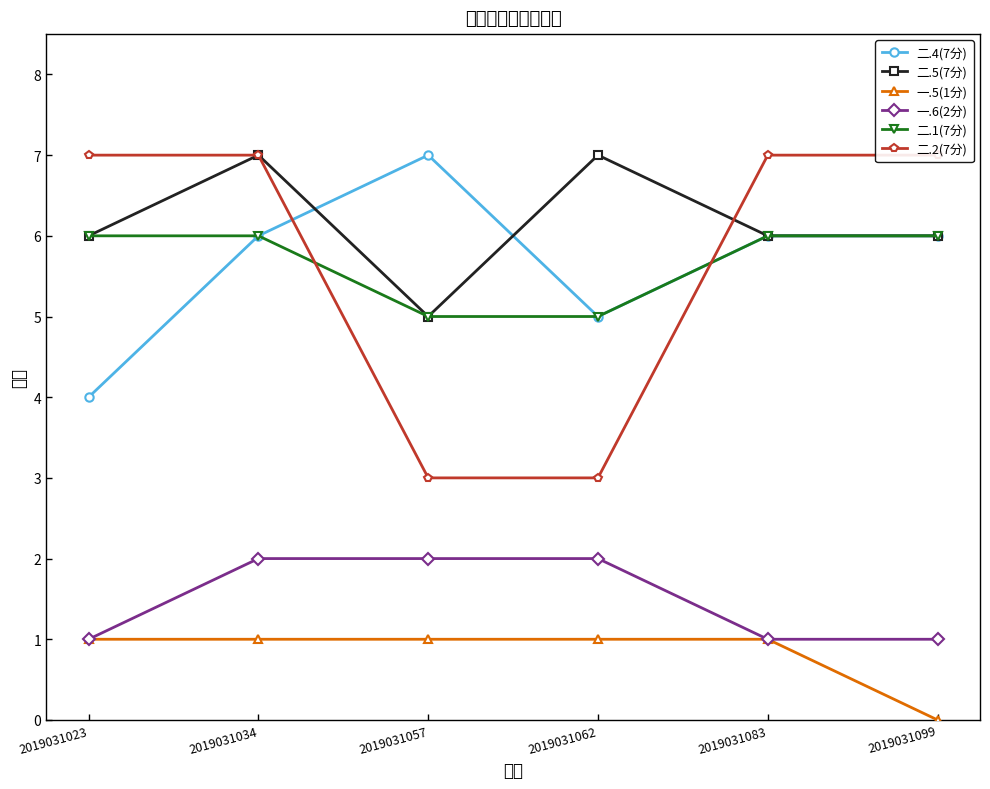

Reading left to right, list all the values displayed in this chart.

二.4(7分): 4	6	7	5	6	6
二.5(7分): 6	7	5	7	6	6
一.5(1分): 1	1	1	1	1	0
一.6(2分): 1	2	2	2	1	1
二.1(7分): 6	6	5	5	6	6
二.2(7分): 7	7	3	3	7	7